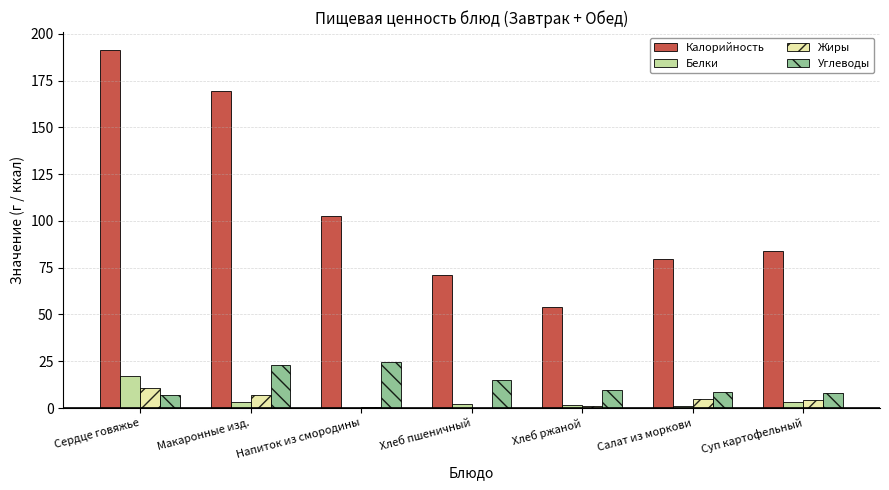

What is the sum of all Белки values?

28.8